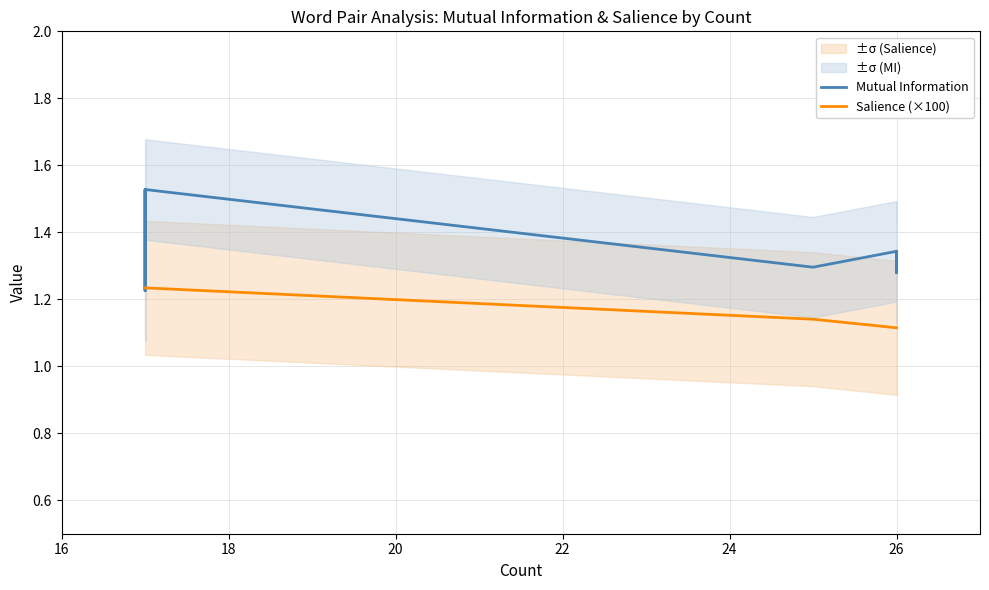

What is the difference between the maximum and second lowest values in the Salience (×100) series?

0.1